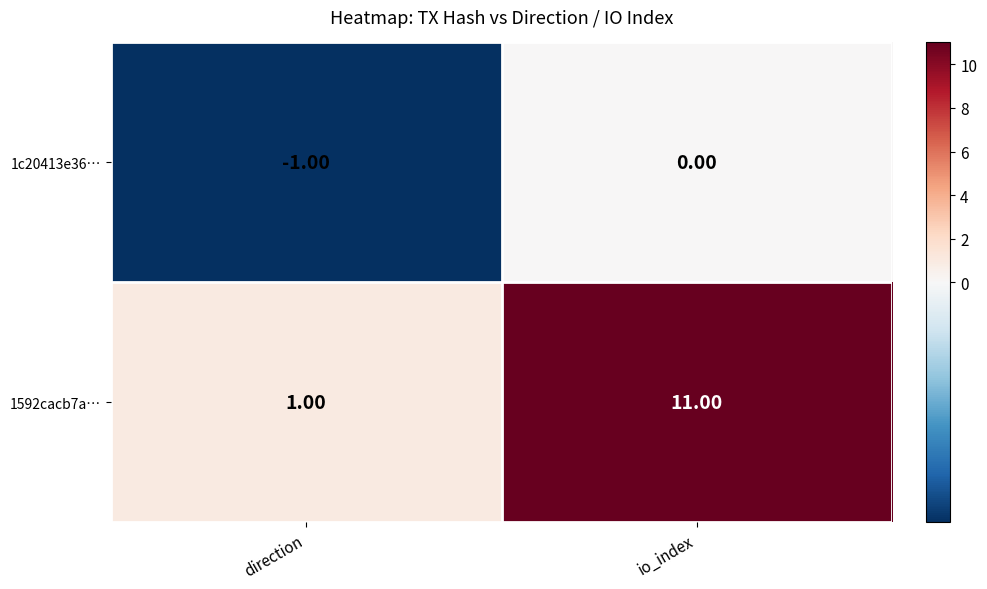

At which category is the sum across all series the highest?

io_index